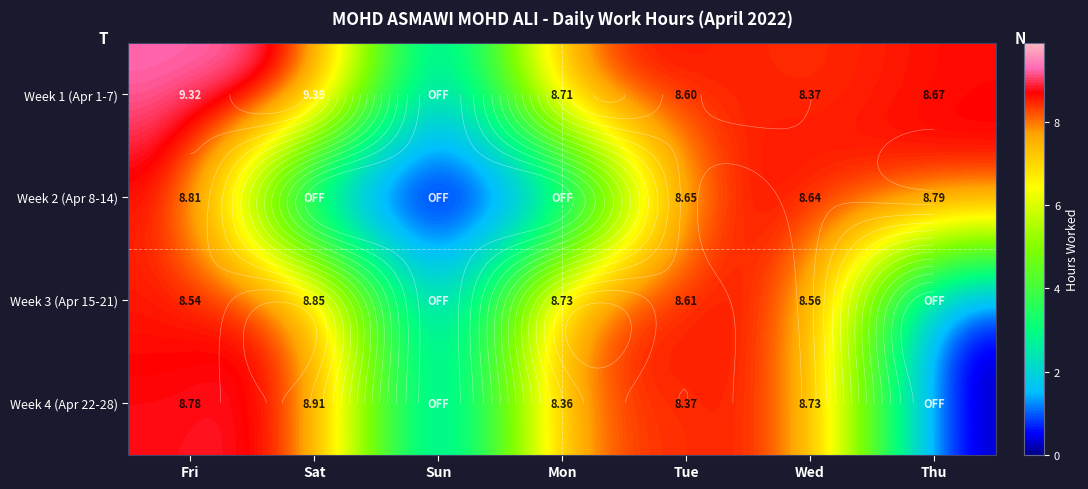

Which category has the highest value in the Week 1 (Apr 1-7) series?

Sat